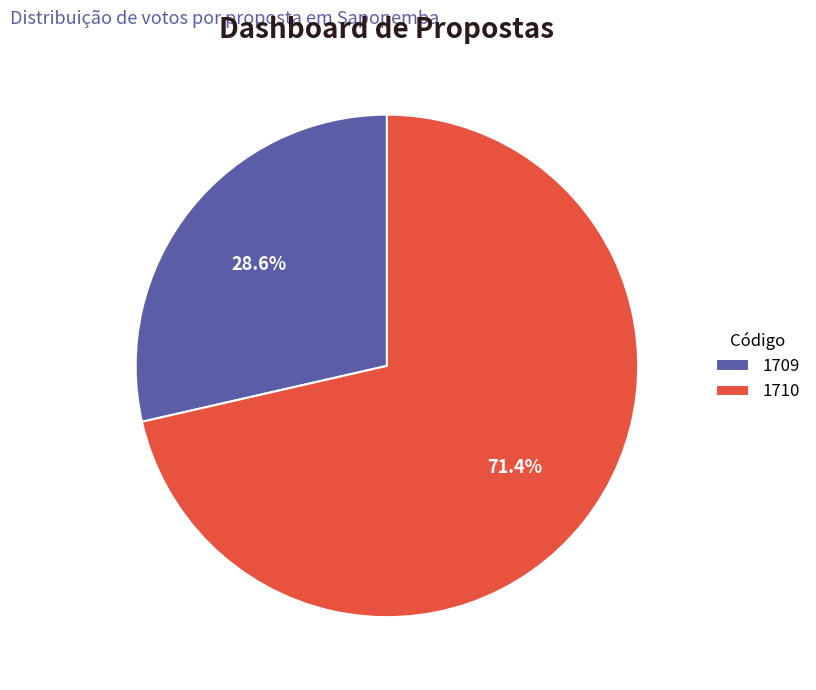

Combined, what portion of the pie is 1709 and 1710?

100.0%